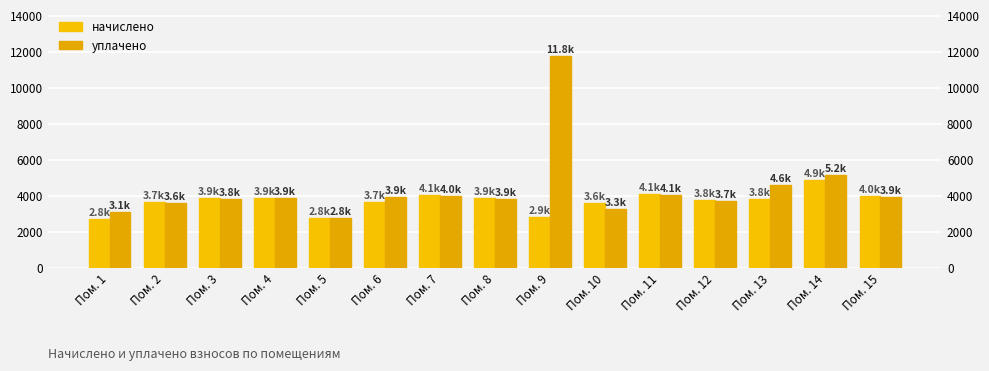

Rank the categories by уплачено value from lowest to highest.

Пом. 5, Пом. 1, Пом. 10, Пом. 2, Пом. 12, Пом. 3, Пом. 8, Пом. 4, Пом. 15, Пом. 6, Пом. 7, Пом. 11, Пом. 13, Пом. 14, Пом. 9